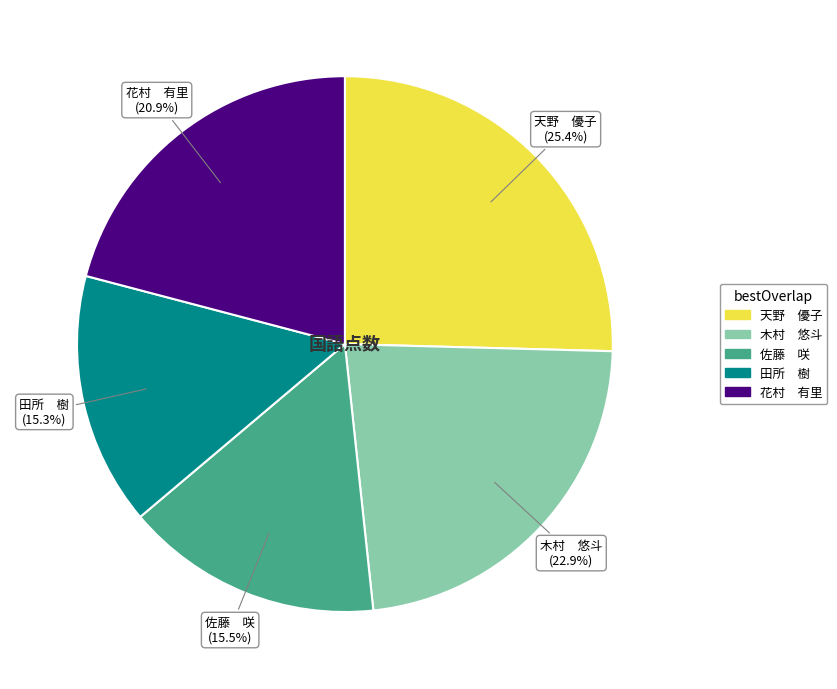

Does 田所 樹 represent more than half of the total?

No